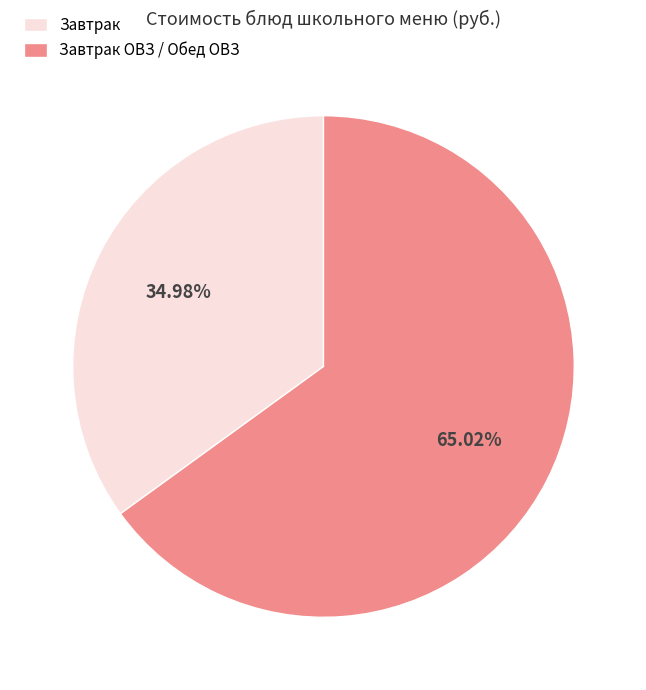

Do Завтрак and Завтрак ОВЗ / Обед ОВЗ together represent more than half of the pie?

Yes